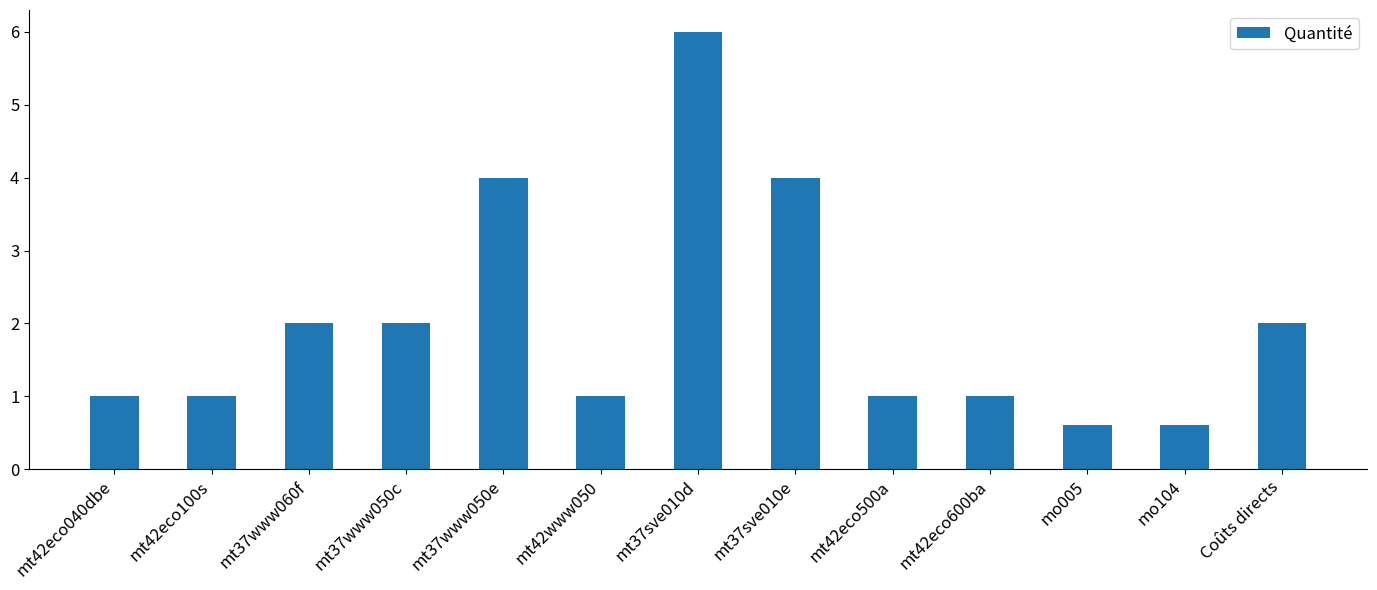

What is the change in value from mt42eco040dbe to mt37sve010d?

+5.0